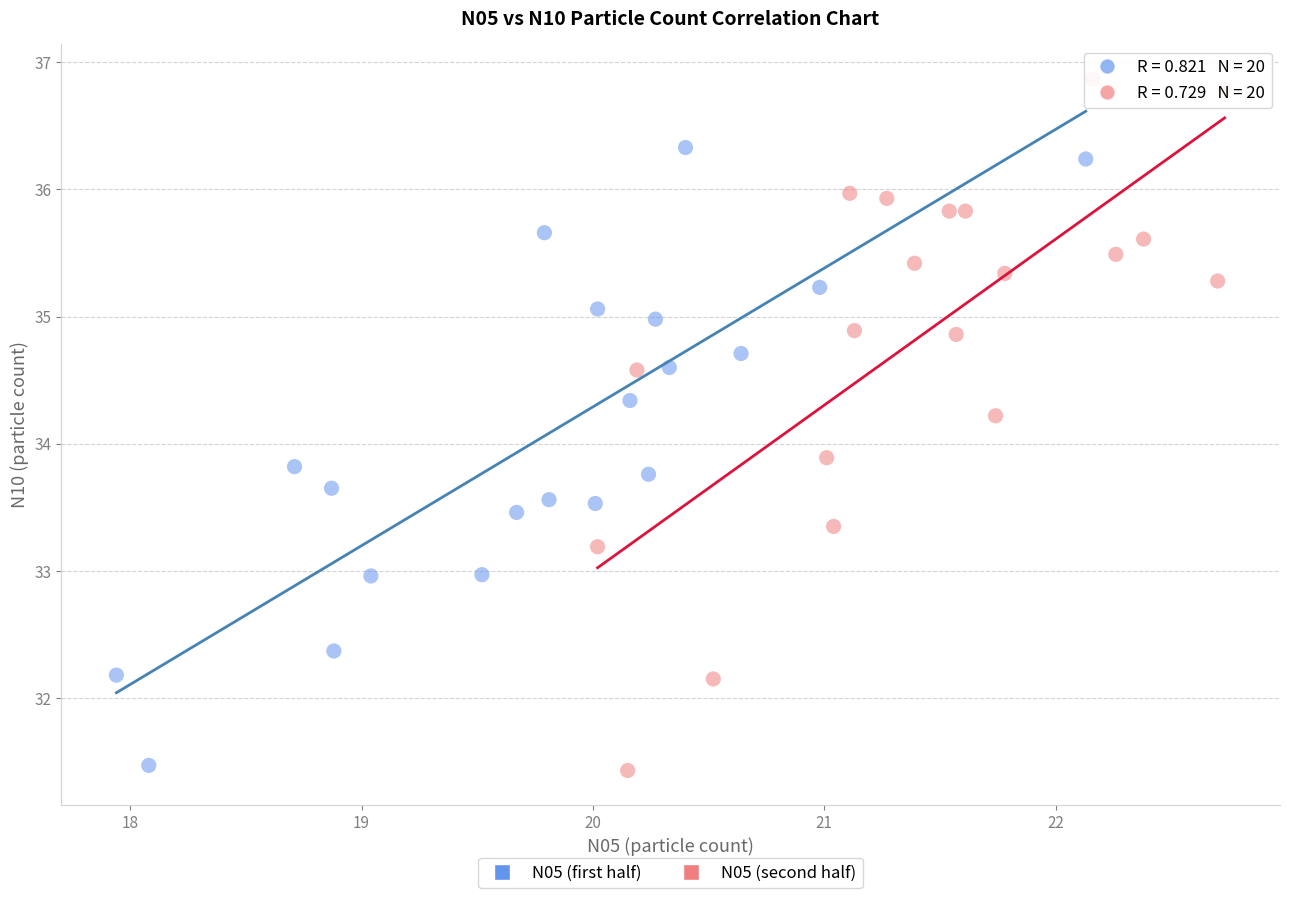

Which series has the widest spread of Y values?

N05 (second half)